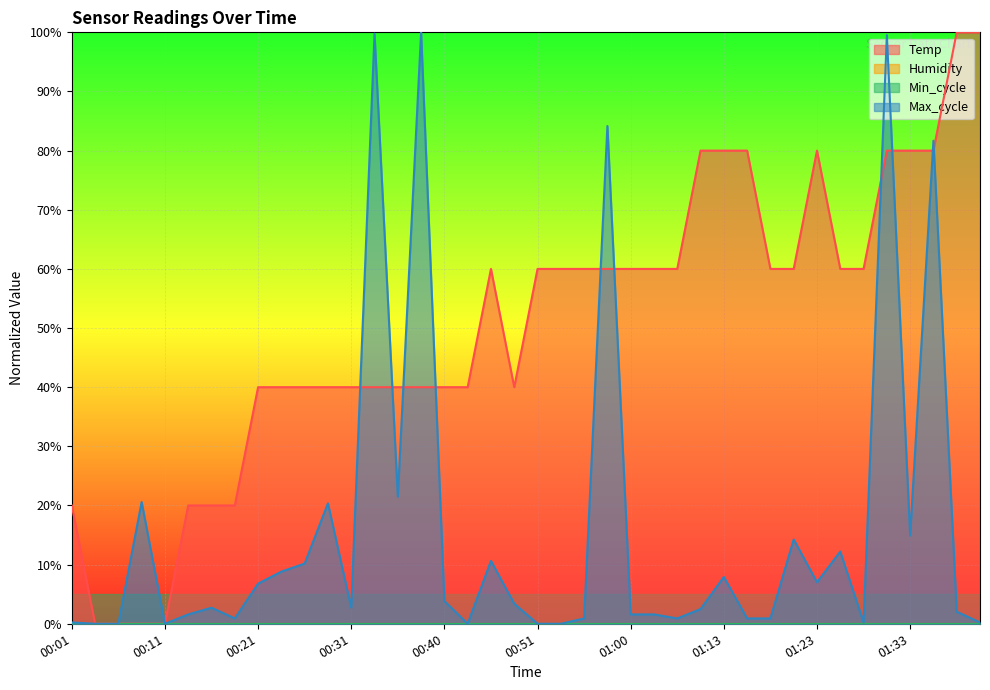

Rank the categories by Max_cycle value from lowest to highest.

00:03, 00:06, 00:11, 00:43, 00:51, 00:53, 00:01, 01:28, 01:40, 00:18, 00:56, 01:05, 01:16, 01:18, 00:13, 01:00, 01:03, 01:38, 01:11, 00:16, 00:31, 00:48, 00:40, 00:21, 01:23, 01:13, 00:23, 00:26, 00:46, 01:25, 01:20, 01:33, 00:28, 00:08, 00:36, 01:35, 00:58, 01:30, 00:33, 00:38